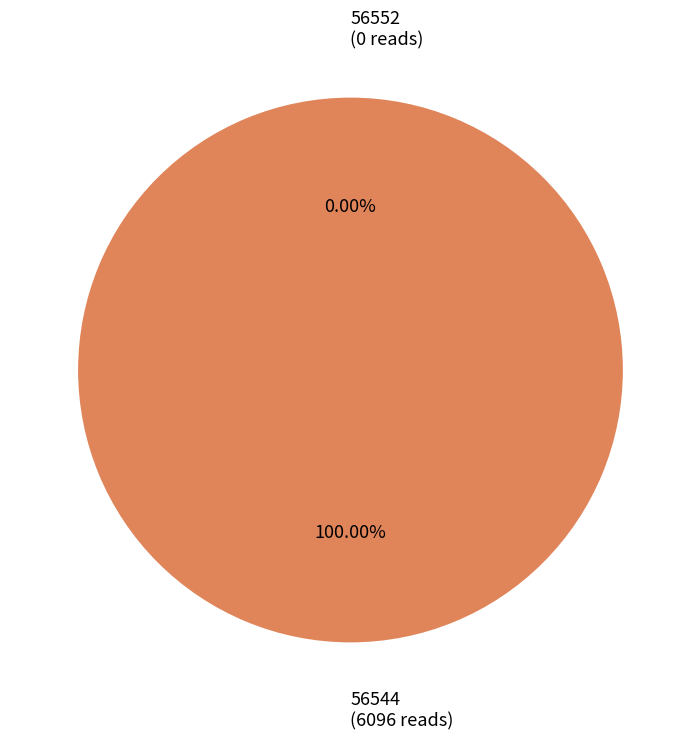

Which category has the smallest portion of the pie?

56552